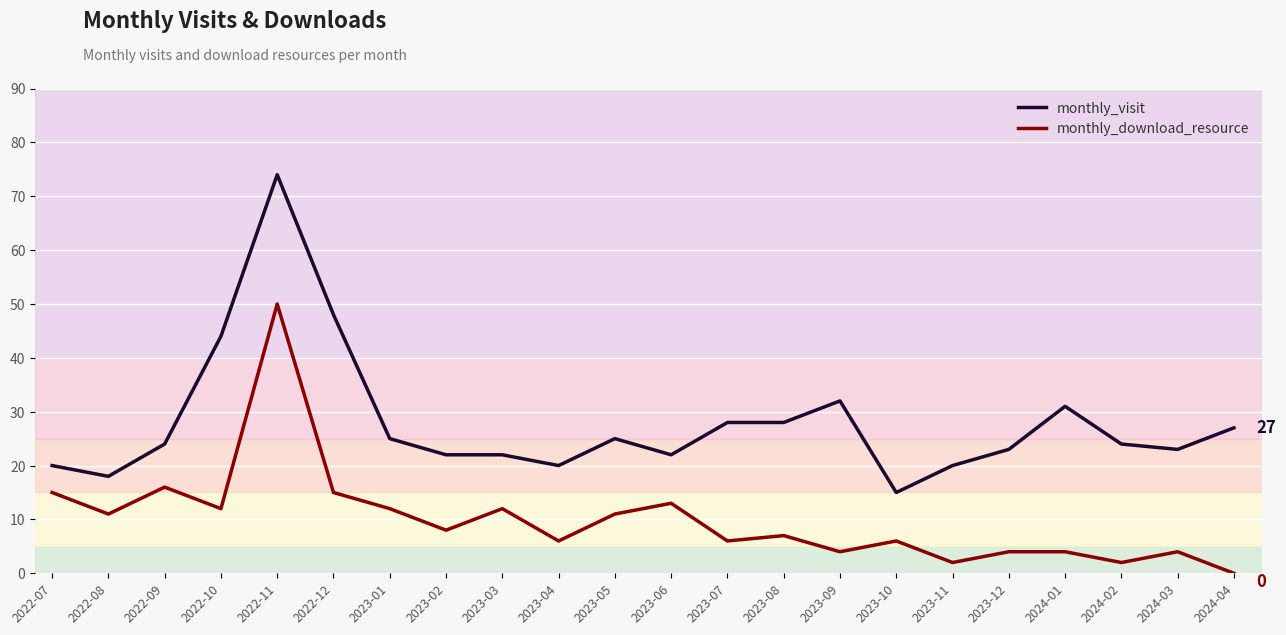

What is the average value of the monthly_download_resource series?

10